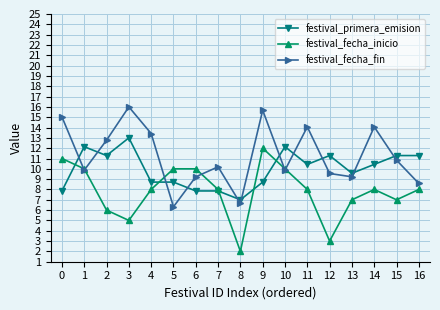

After their last crossing, which series has the higher values: festival_fecha_fin or festival_fecha_inicio?

festival_fecha_fin